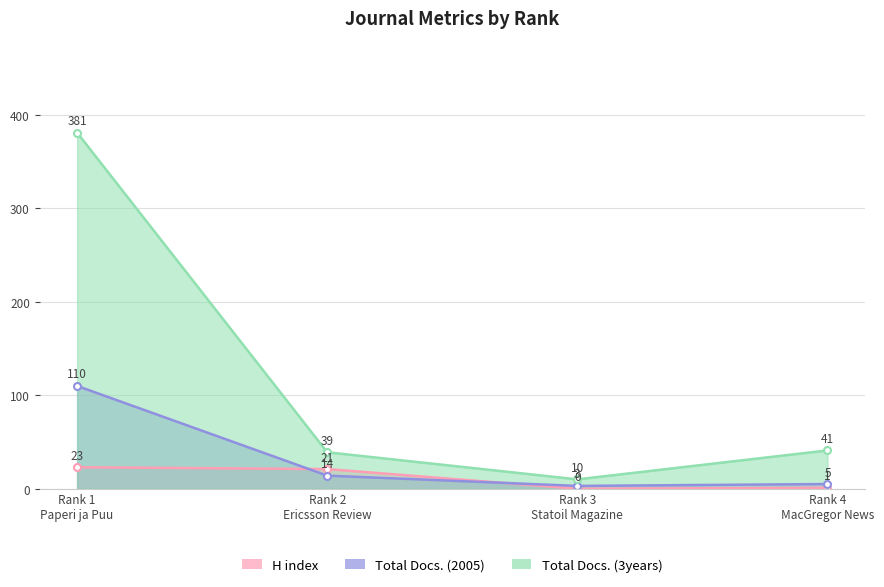

Rank the series by their maximum value, from lowest to highest.

H index, Total Docs. (2005), Total Docs. (3years)